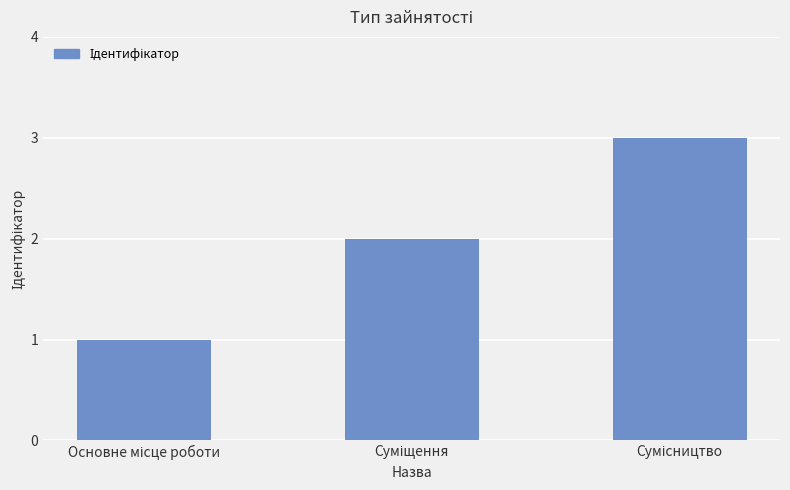

What is the sum of all values?

6